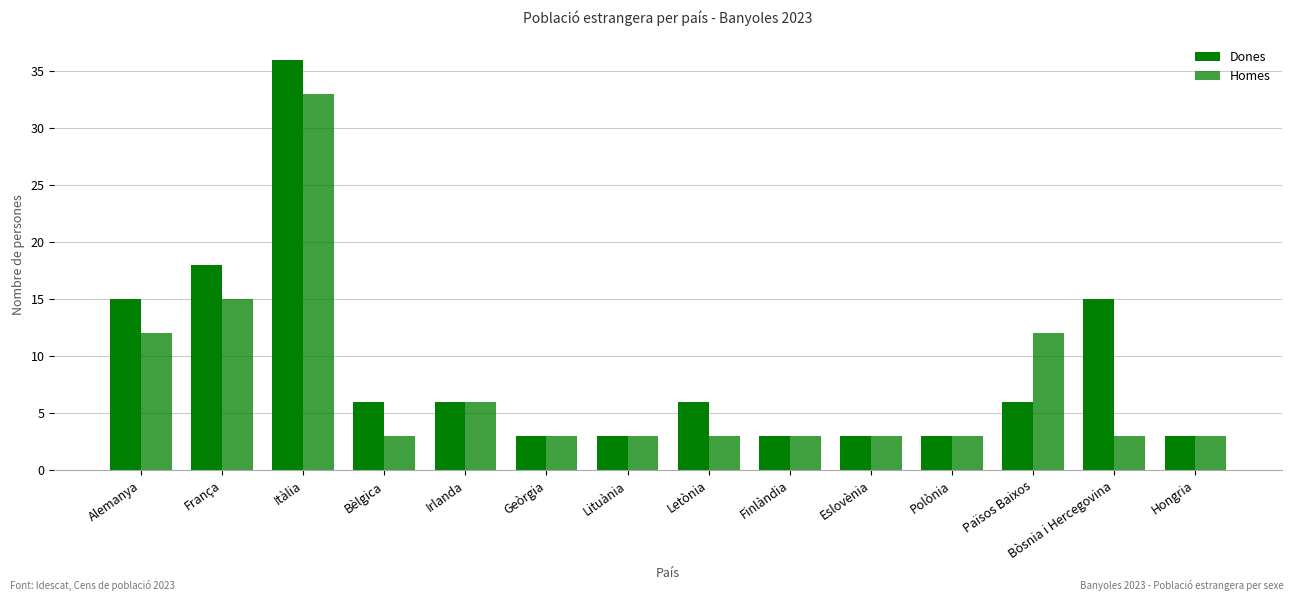

Read the Dones value at Eslovènia.

3